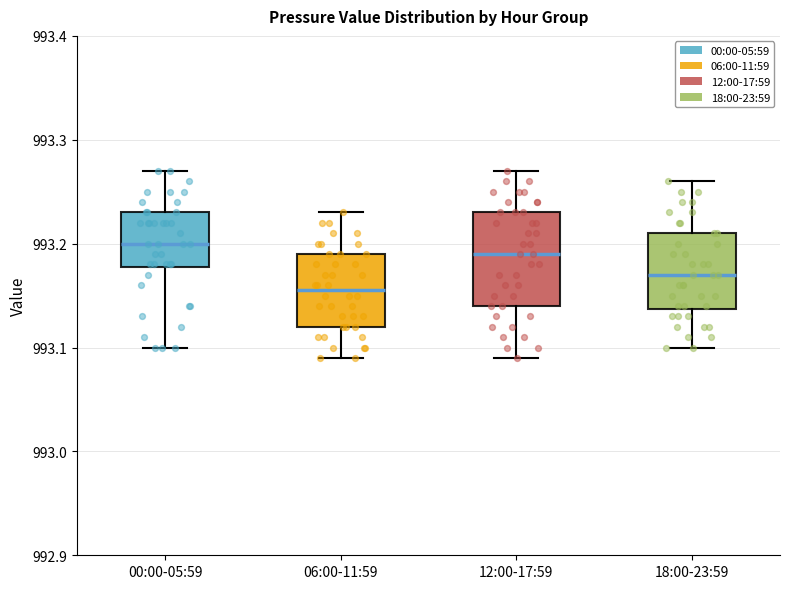

Where does the median line of the box for 00:00-05:59 sit on the y-axis? The values are not printed on the chart, so give them approximately, as read against the axis.

993.20